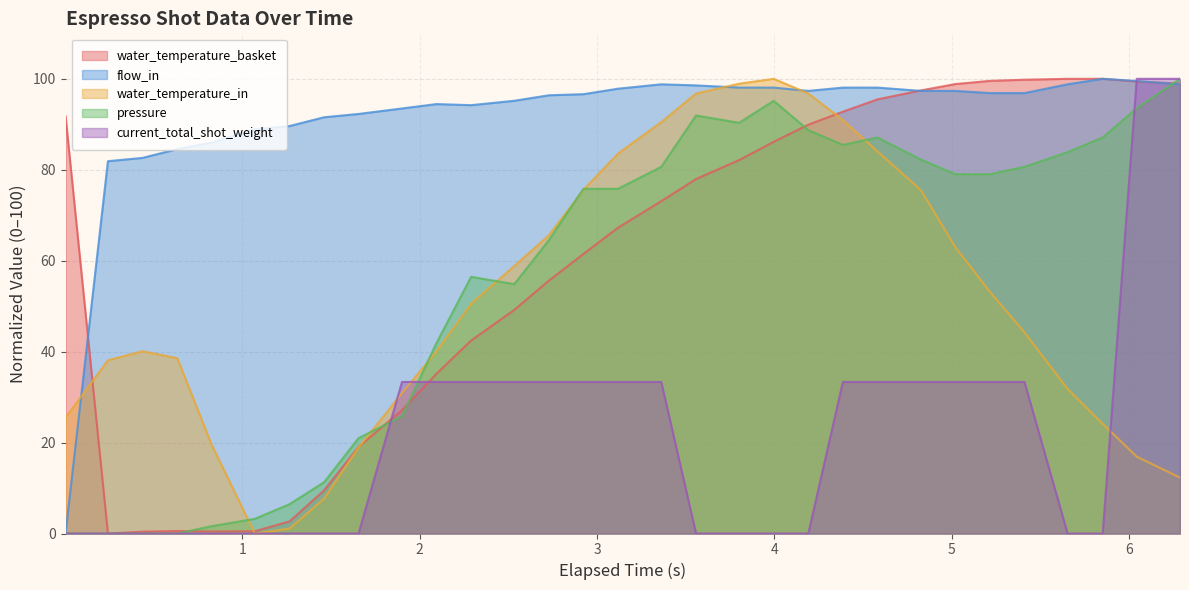

Which series has the largest range (max minus min)?

water_temperature_basket